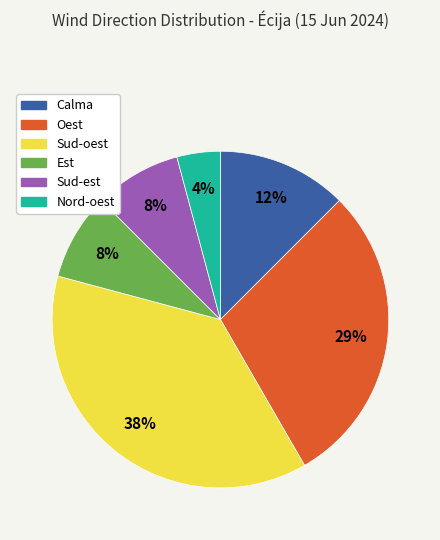

Which has a higher value, Calma or Est?

Calma